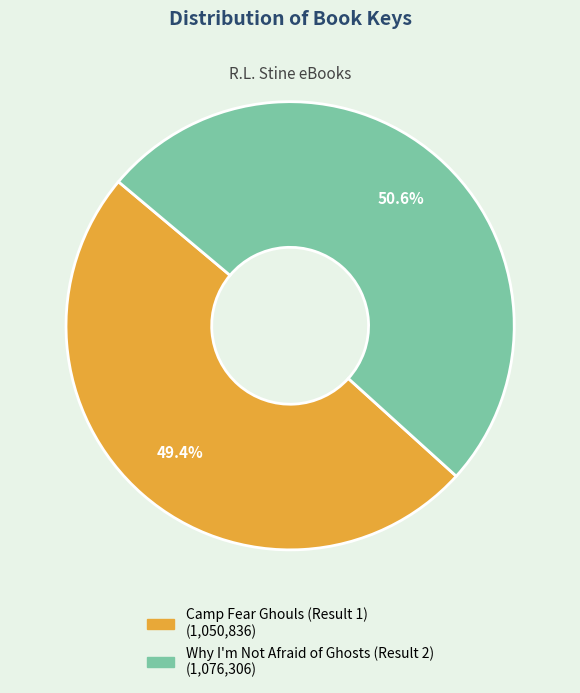

Which slice is the largest?

Why I'm Not Afraid of Ghosts (Result 2)